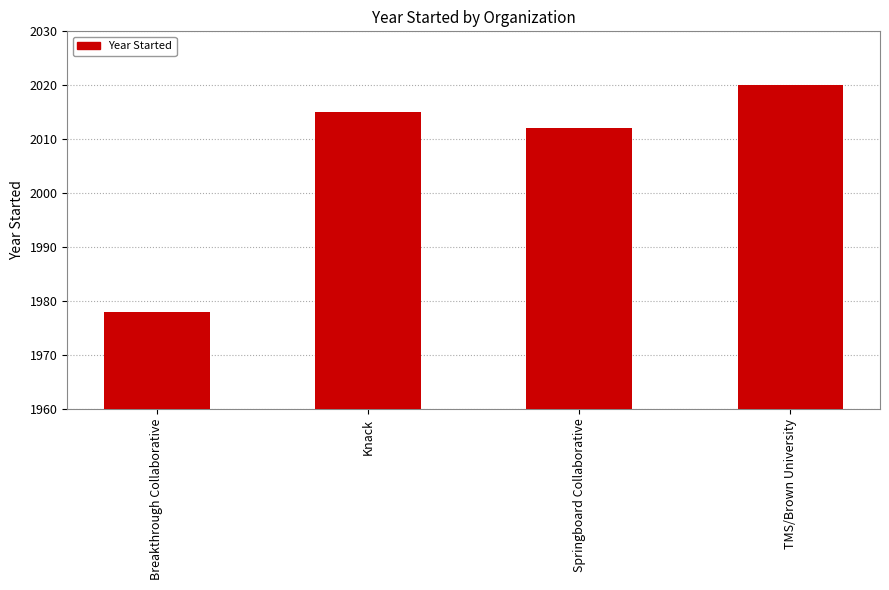

Where is the data nearest to the value 1999?

Springboard Collaborative